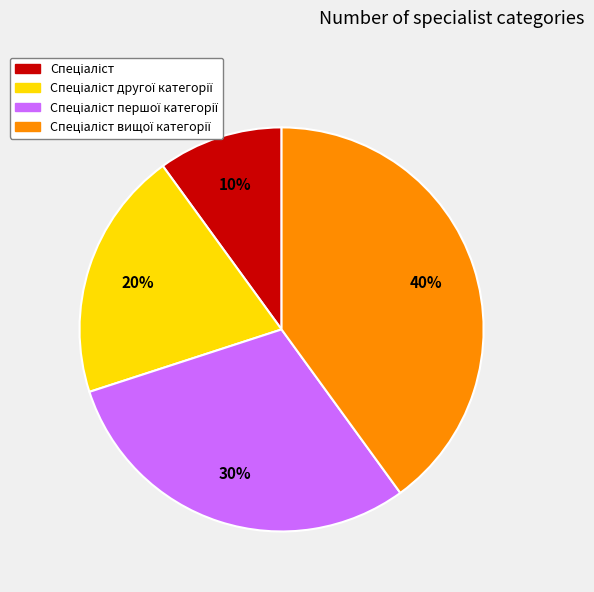

To the nearest percent, what is the difference between the largest and smallest slice percentages?

30%